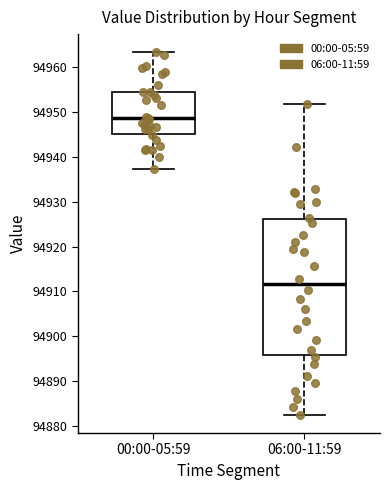

Reading left to right, transcribe this box plot: for each box, give where its median line is, the range the box spans, and where its two whiskers end, as read against the y-axis. The values are not printed on the chart, so give them approximately, as read against the axis.

00:00-05:59: median 94949, box 94945 to 94954, whiskers 94937 to 94963
06:00-11:59: median 94912, box 94896 to 94926, whiskers 94883 to 94952